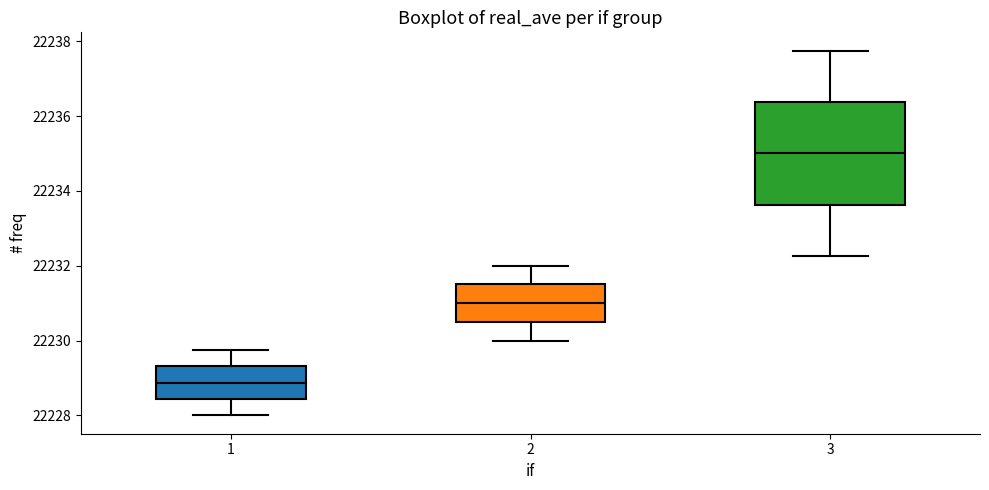

Which box is the tallest, from its lower edge to its upper edge?

3